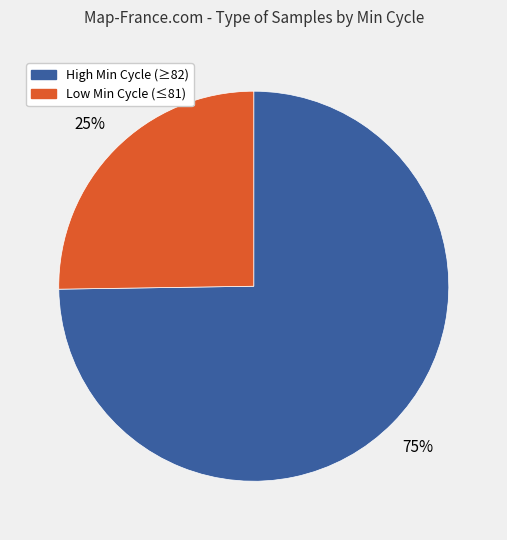

Is there a majority slice in this chart?

Yes